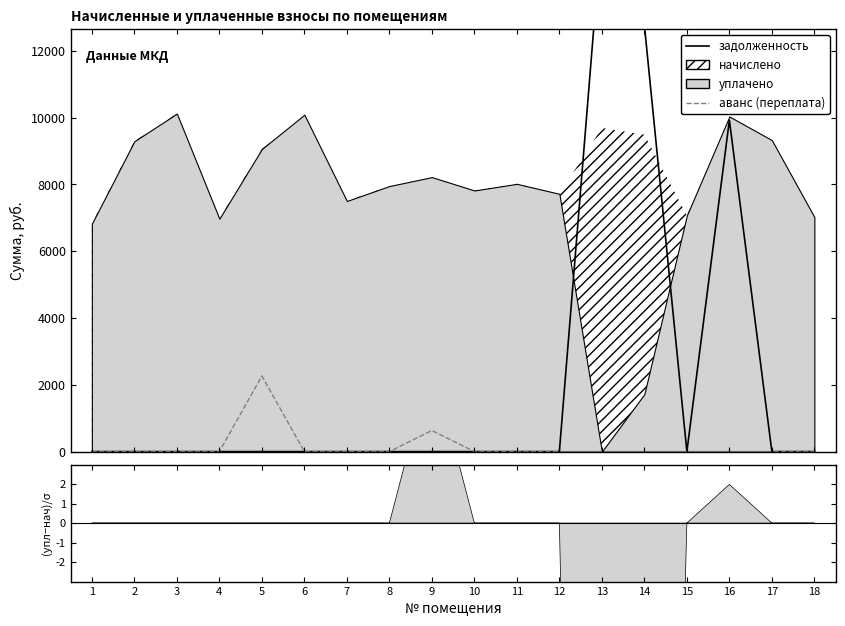

The value of задолженность at 18 is 0.0. True or false?

True